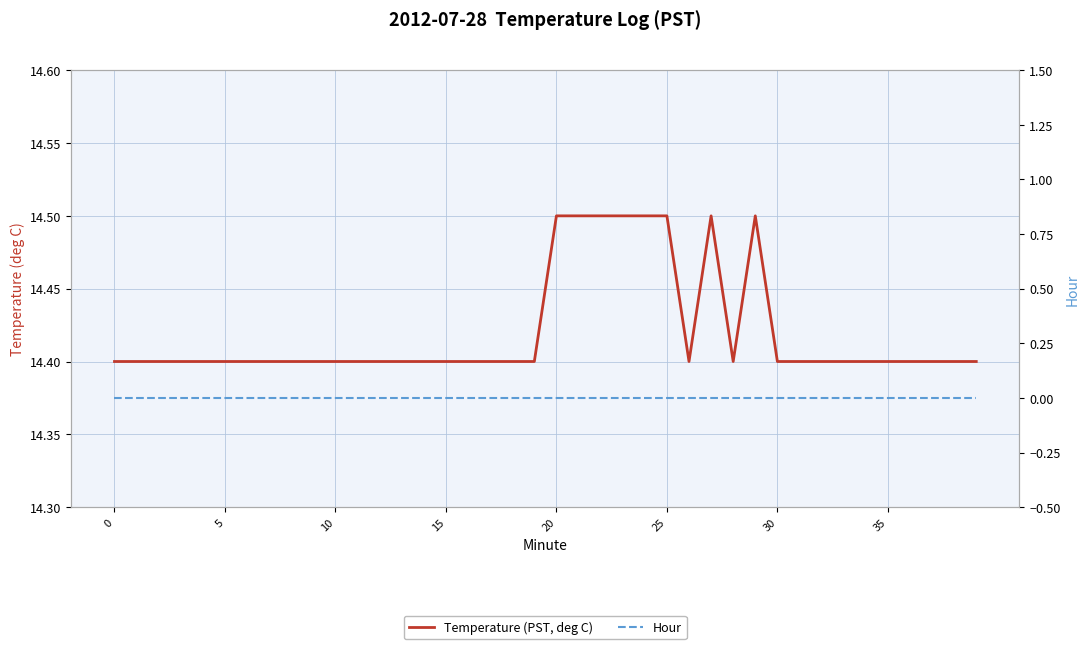

What is the spread (max minus min) of values at 29?

14.5